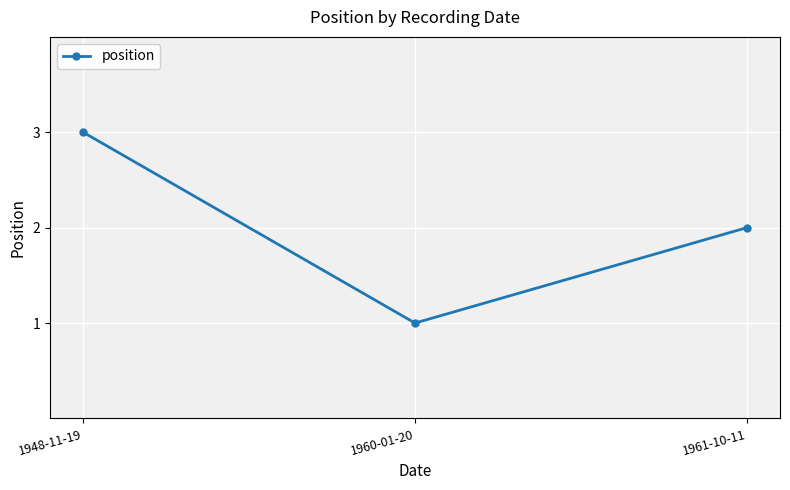

The chart shows a value of 3 at 1948-11-19. True or false?

True